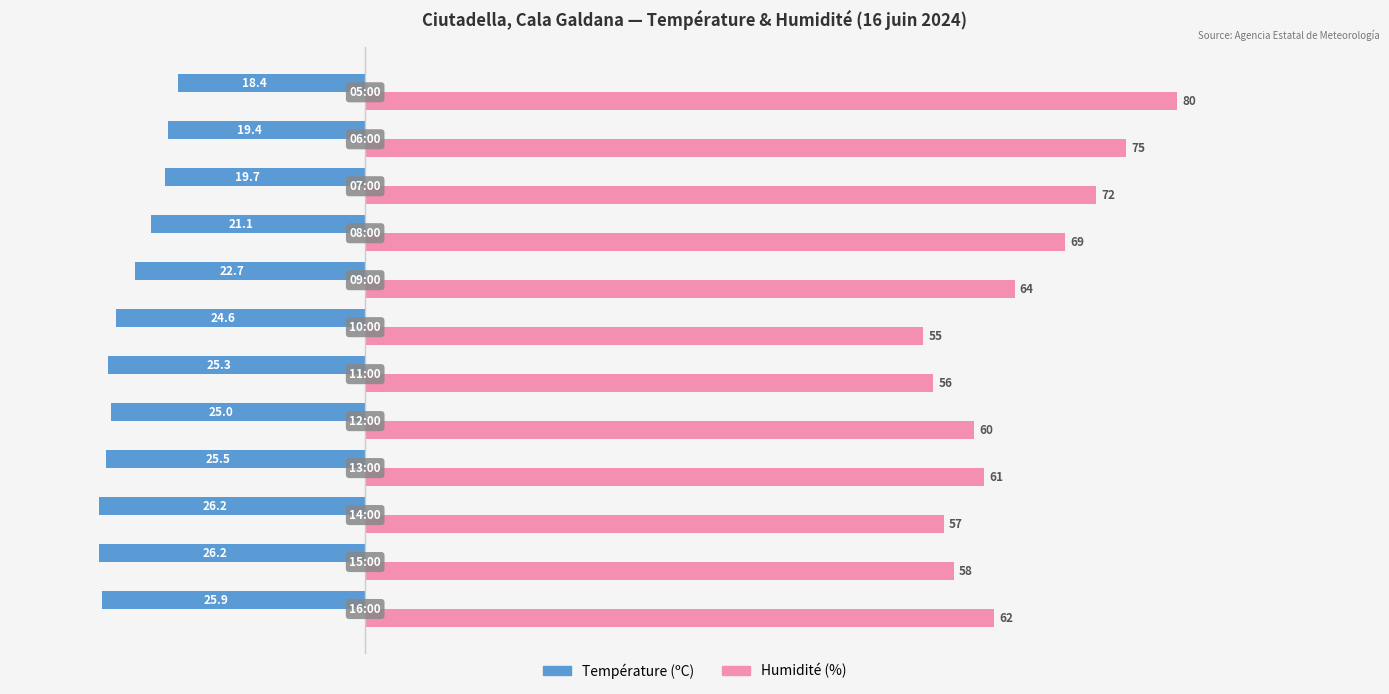

What is the average value of the Humidité (%) series?

64.1